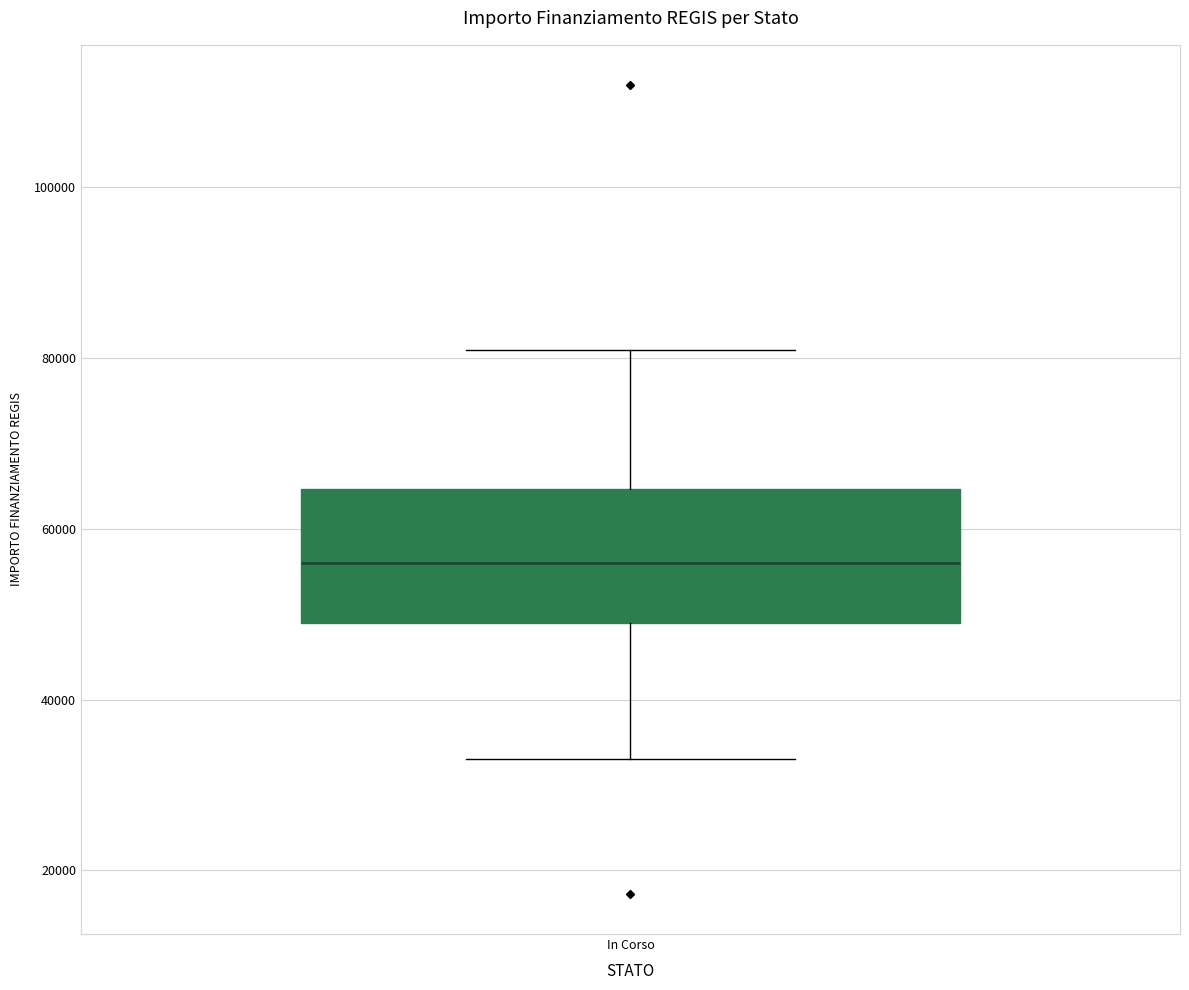

Transcribe this box plot: give where the median line is, the range the box spans, and where the two whiskers end, as read against the y-axis. The values are not printed on the chart, so give them approximately, as read against the axis.

median 56000, box 50000 to 64000, whiskers 32000 to 80000